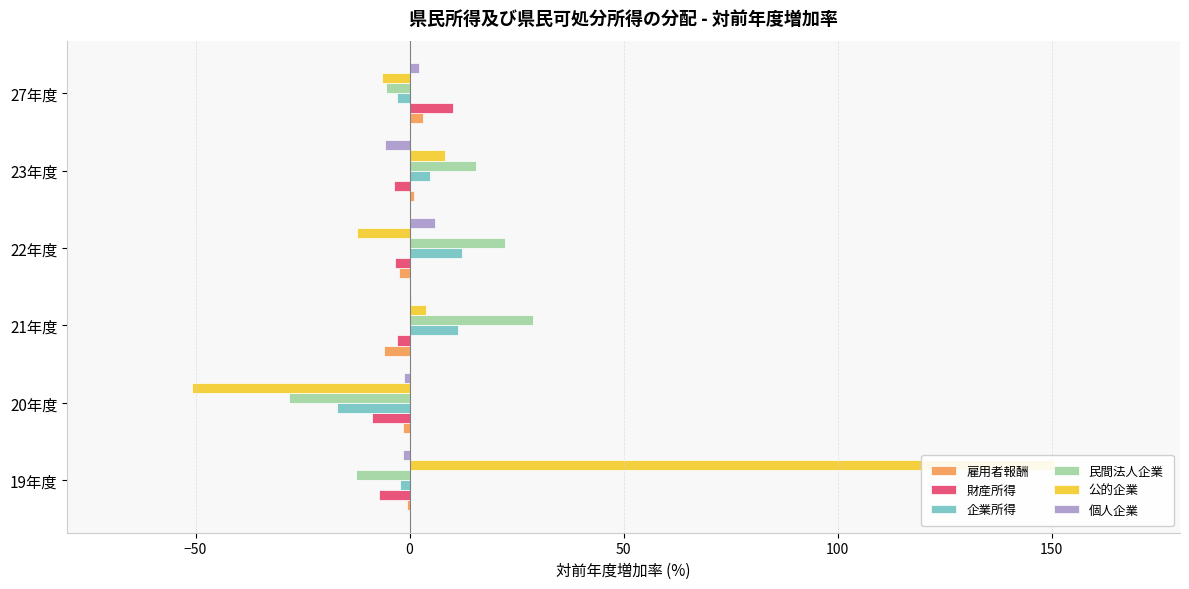

How many values in the 企業所得 series are below 4?

3